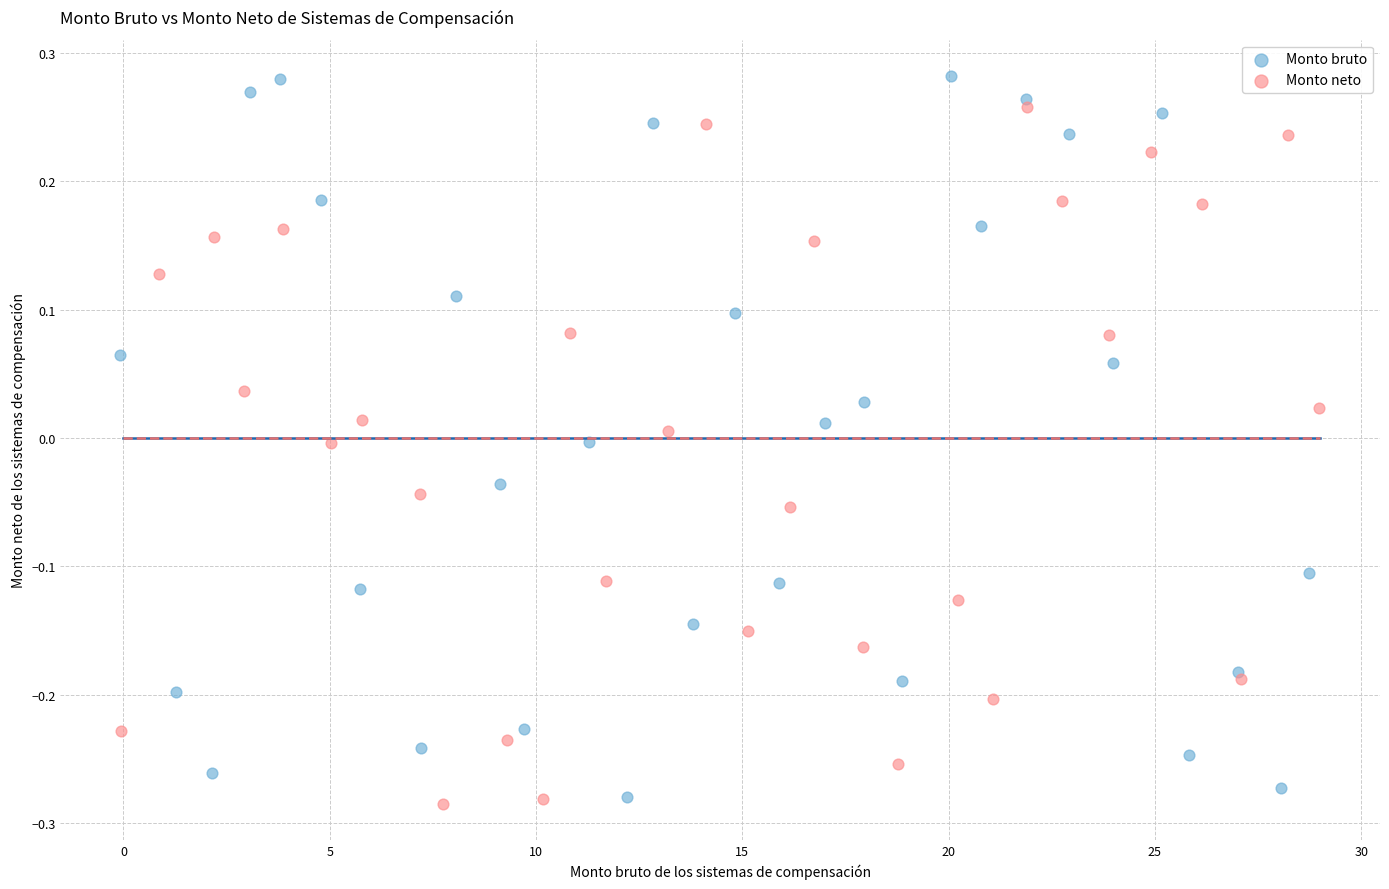

Which series has the largest Y range (max minus min)?

Monto bruto